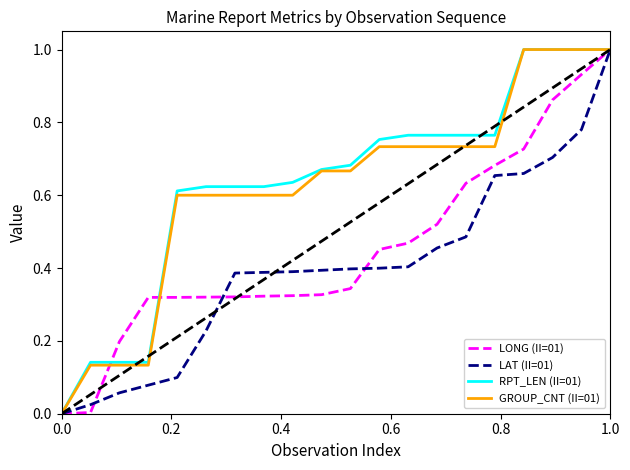

What is the maximum value for LONG (II=01)?

1.0